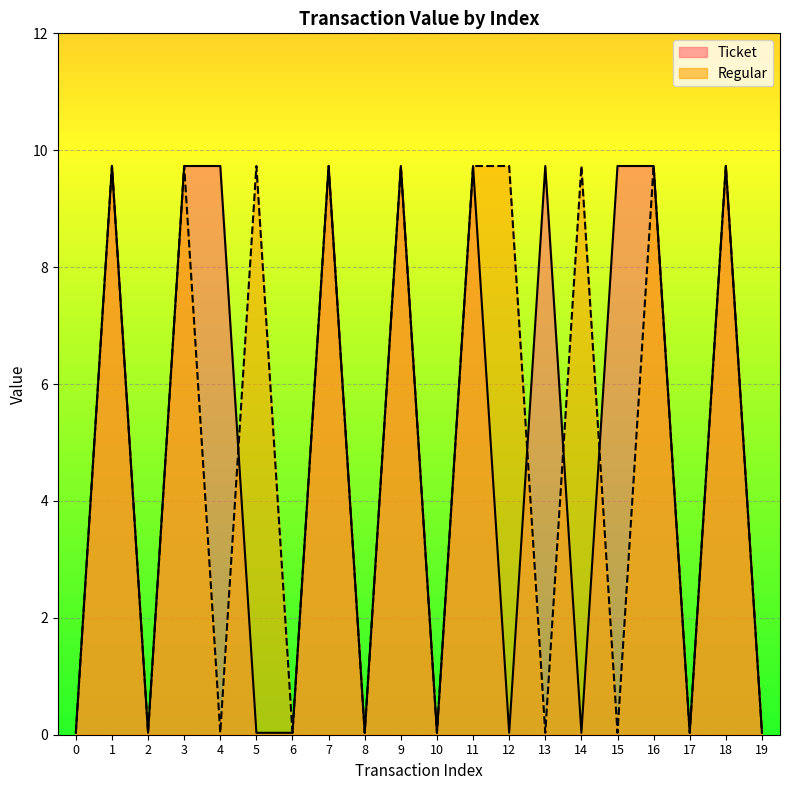

After their last crossing, which series has the higher values: Ticket or Regular?

Ticket